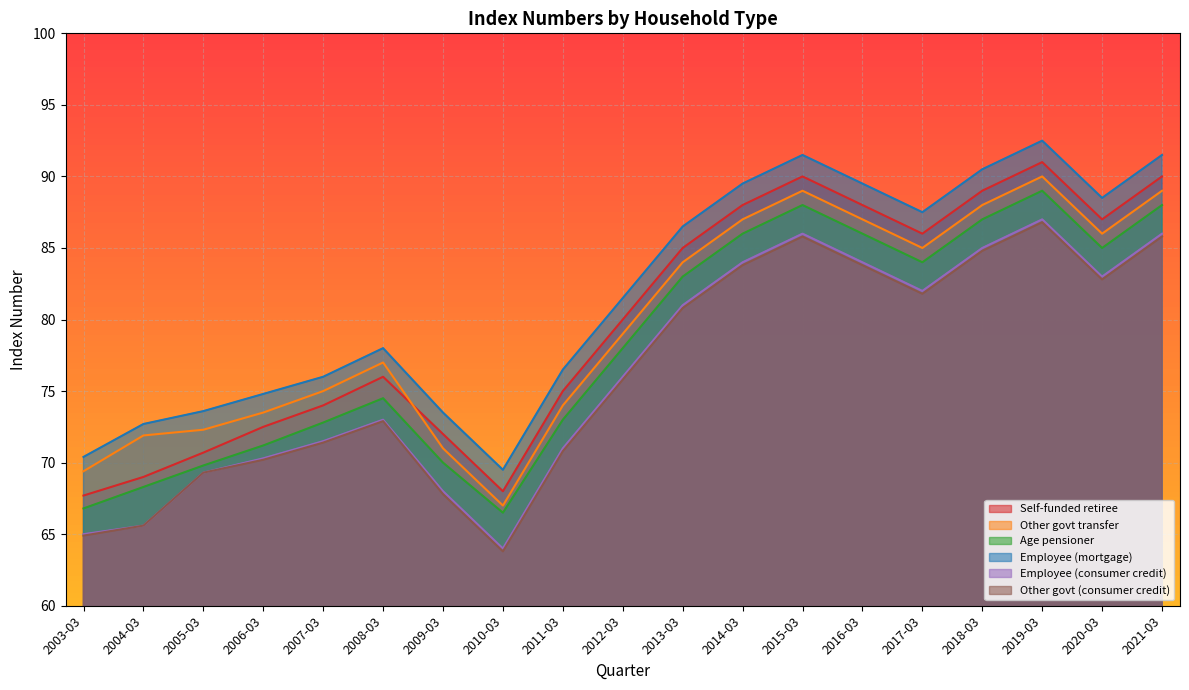

True or false: Age pensioner and Self-funded retiree cross at least once.

False